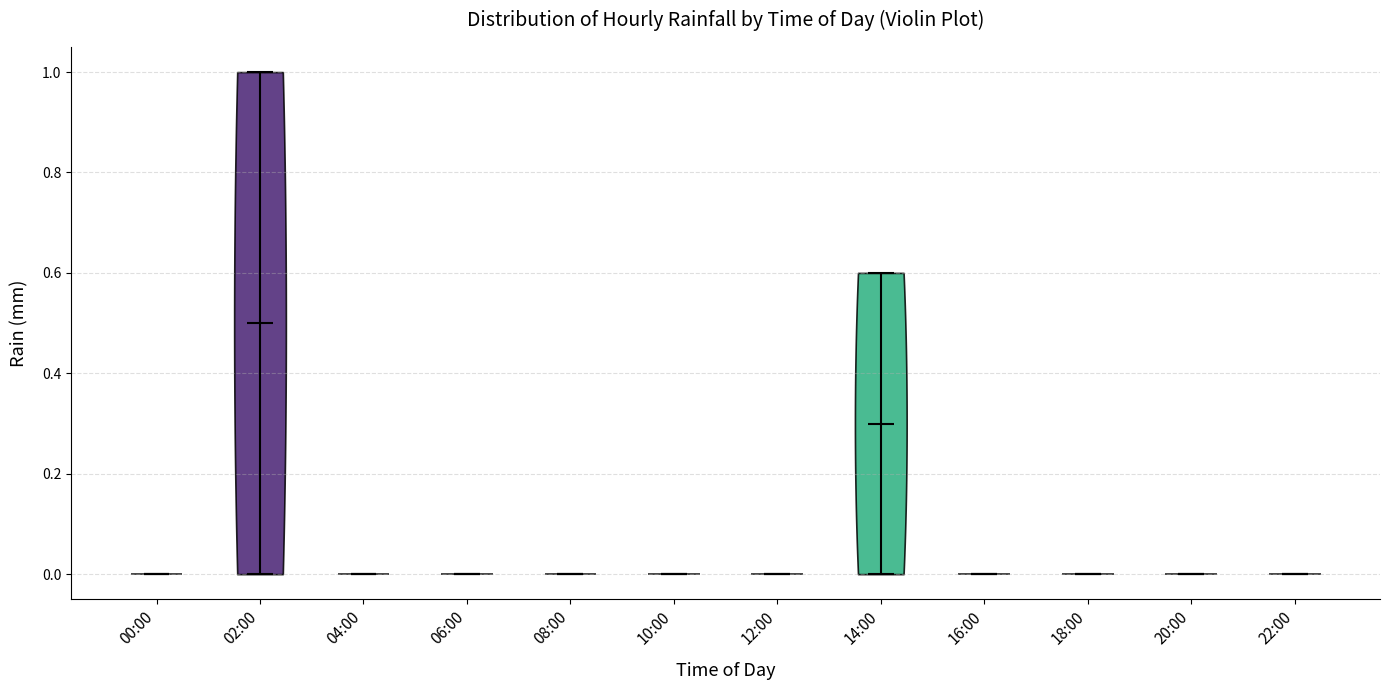

Which violin has the highest median line?

02:00